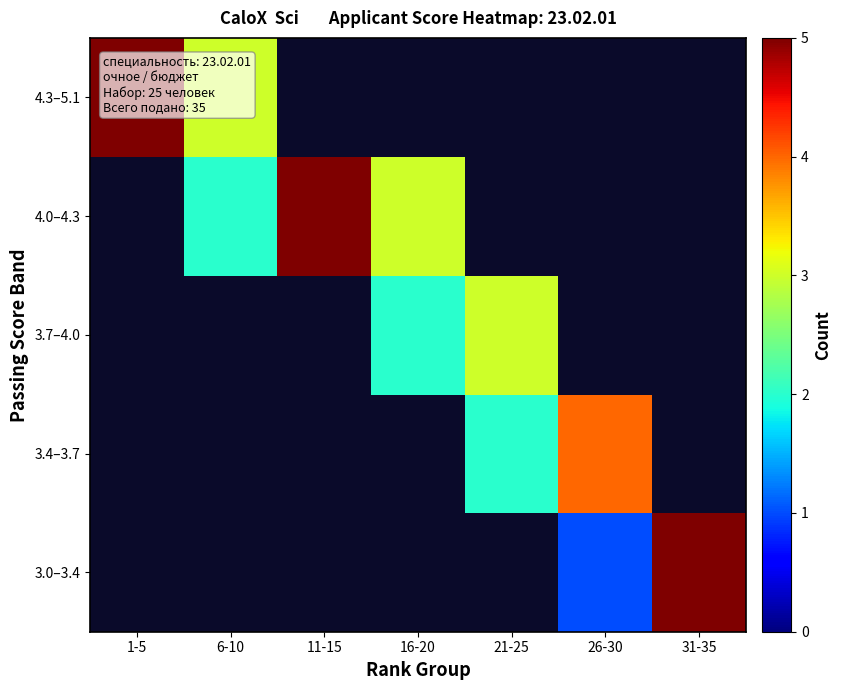

The value of 3.7–4.0 at 21-25 is 3.0. True or false?

True